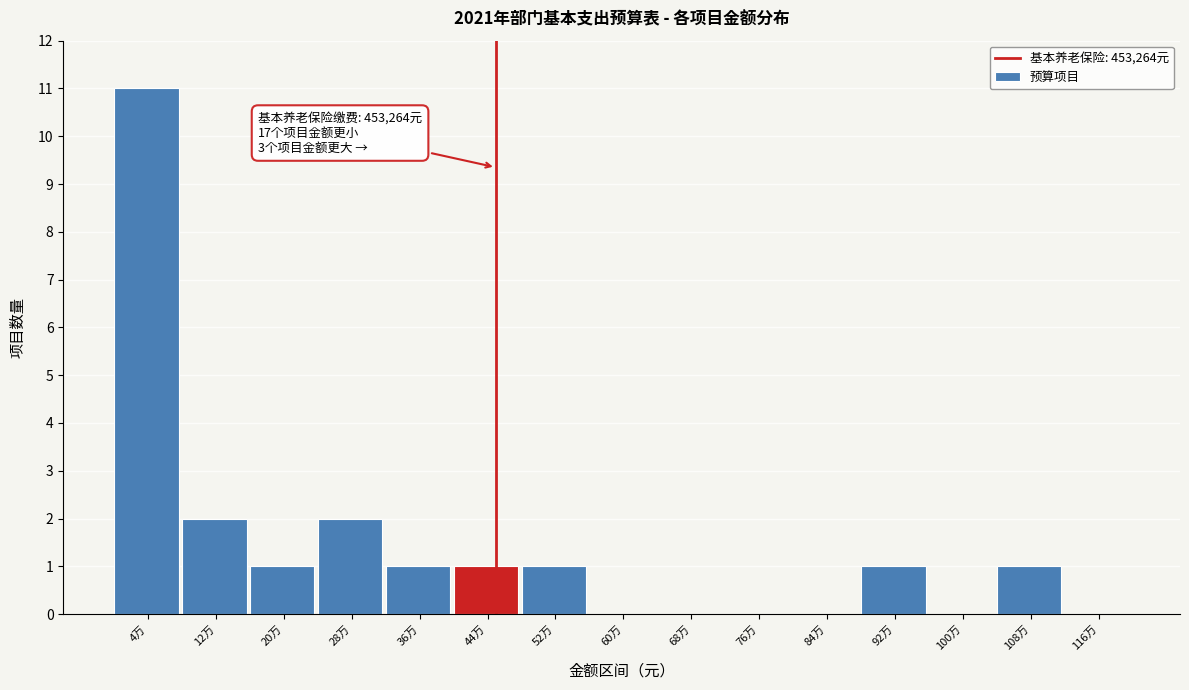

Reading left to right, transcribe all the data shown in this chart.

4万=11	12万=2	20万=1	28万=2	36万=1	44万=1	52万=1	60万=0	68万=0	76万=0	84万=0	92万=1	100万=0	108万=1	116万=0